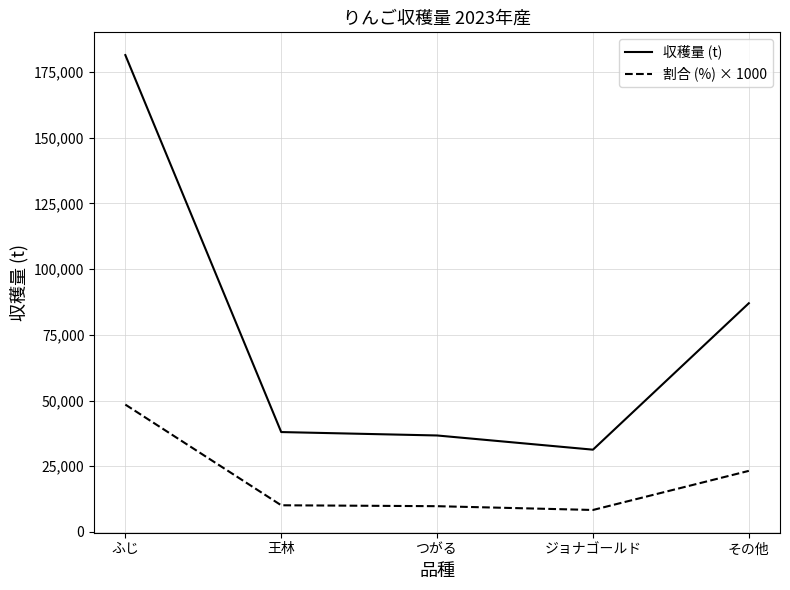

Count the number of data series in this chart.

2